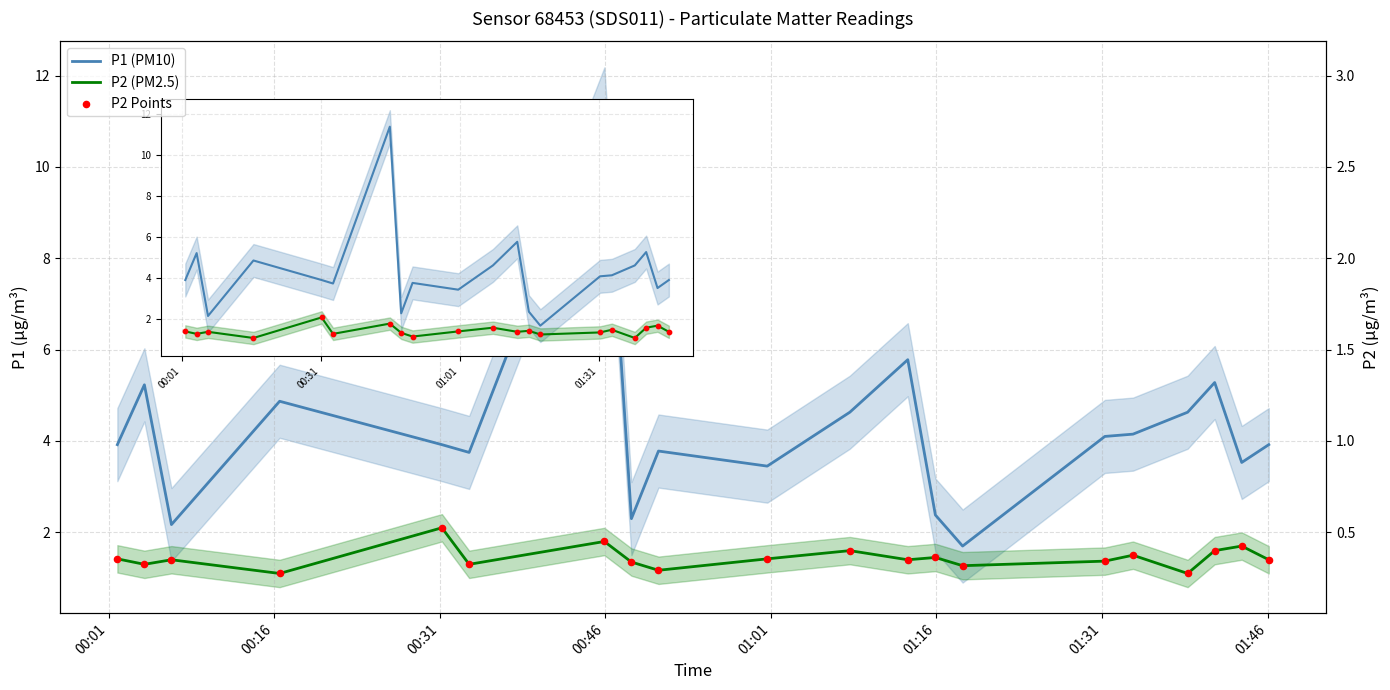

Which series contains the highest Y value?

P1 (PM10)